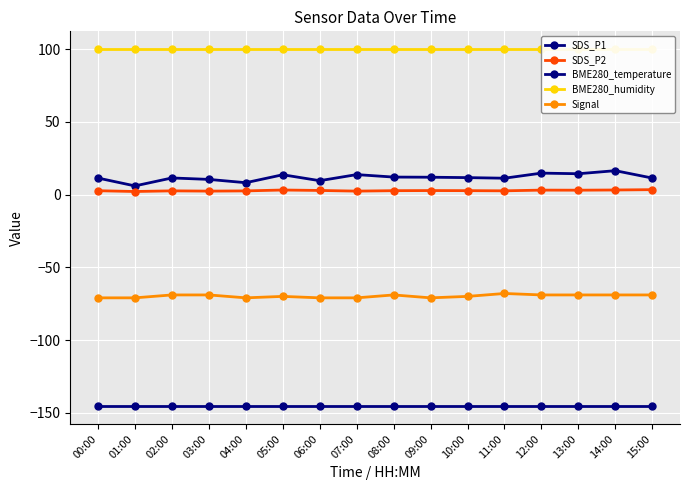

Count the number of data series in this chart.

5